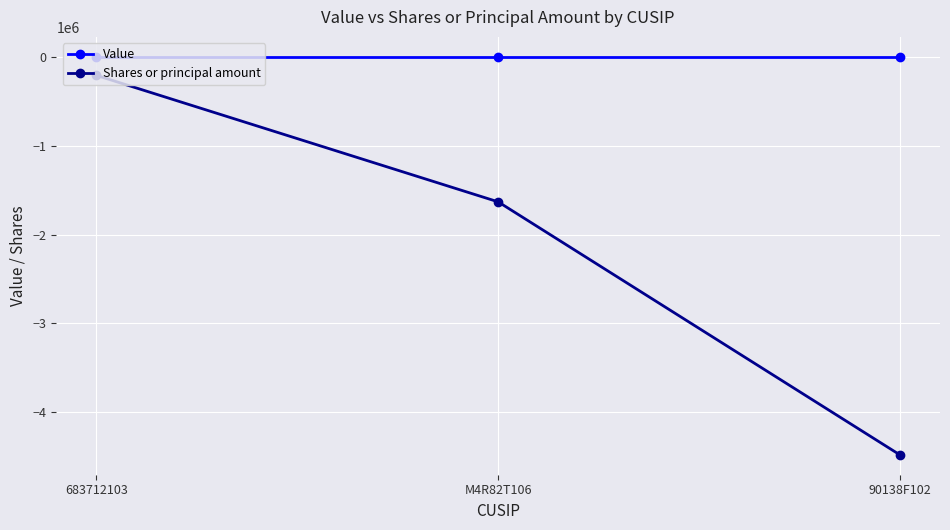

What is the smallest value displayed?

-4477343